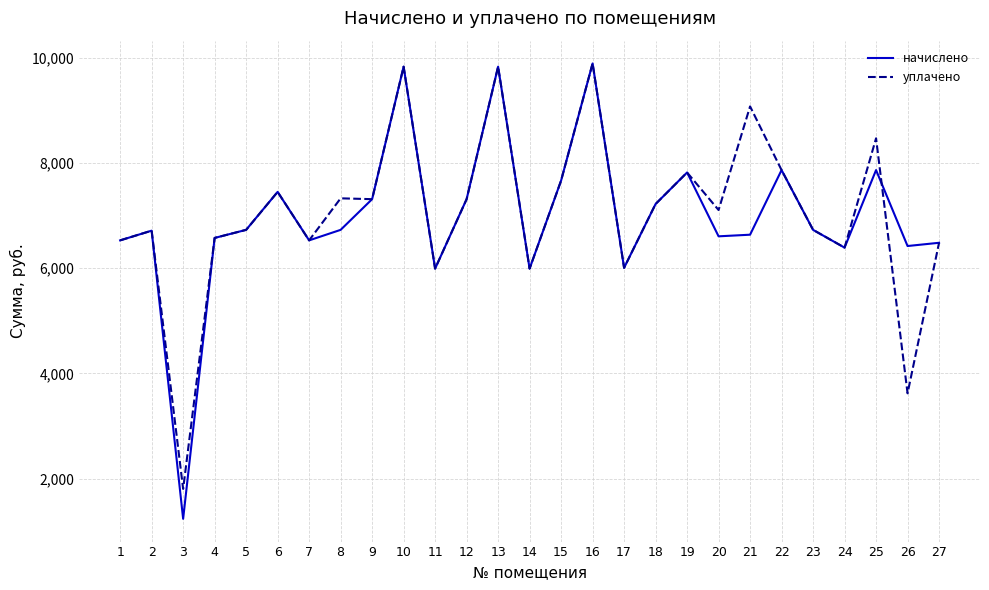

Where does the уплачено series first go above 7104?

6